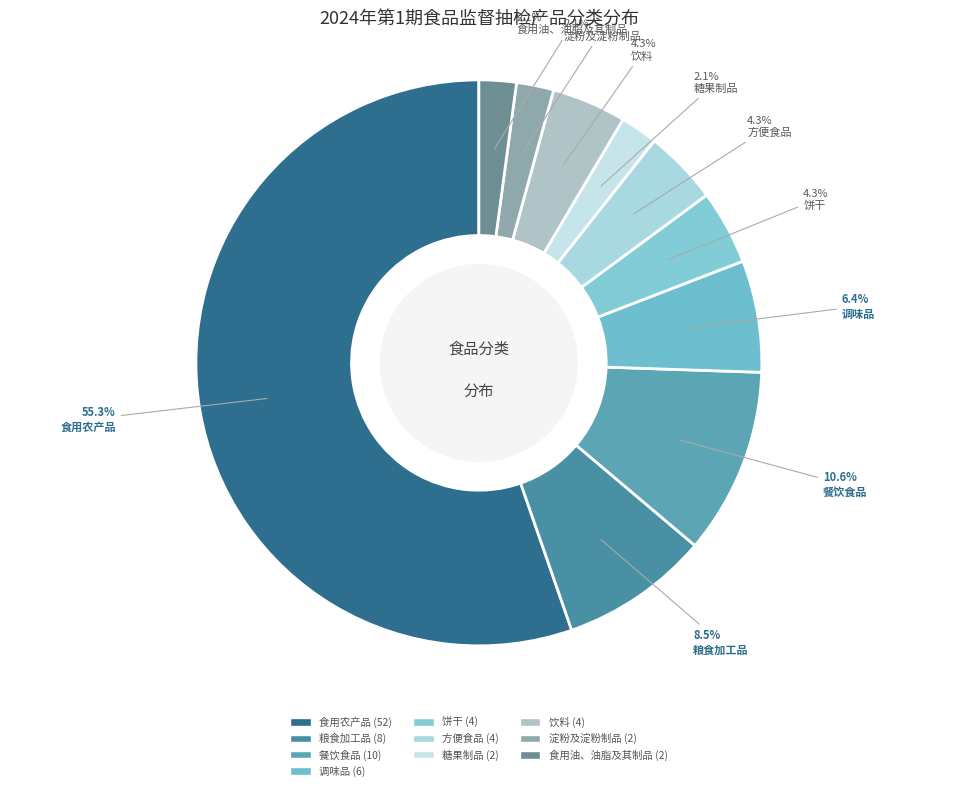

What is the smallest slice in the pie chart?

糖果制品